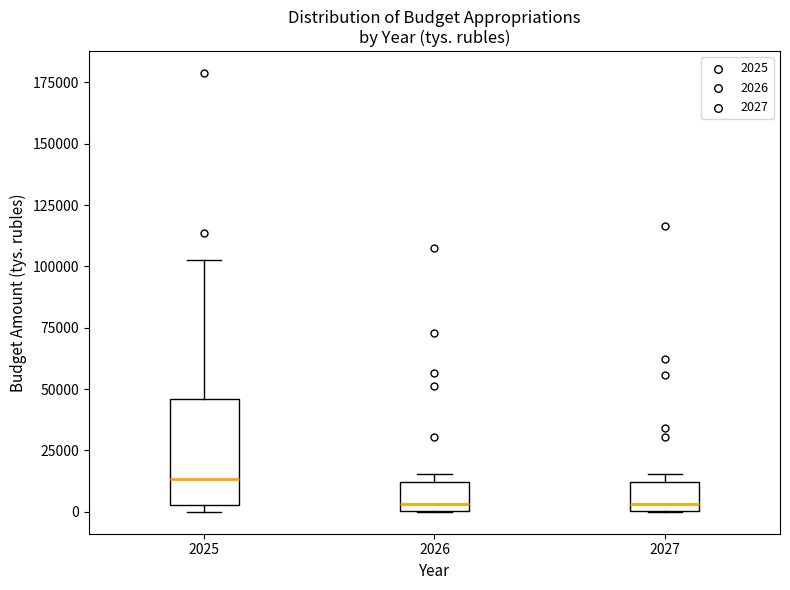

Reading left to right, read every box against the y-axis: the position of its median line, the range the box covers, and the ends of its whiskers. The values are not printed on the chart, so give them approximately, as read against the axis.

2025: median 15000, box 5000 to 45000, whiskers 0 to 105000
2026: median 5000, box 0 to 10000, whiskers 0 to 15000
2027: median 5000, box 0 to 10000, whiskers 0 to 15000